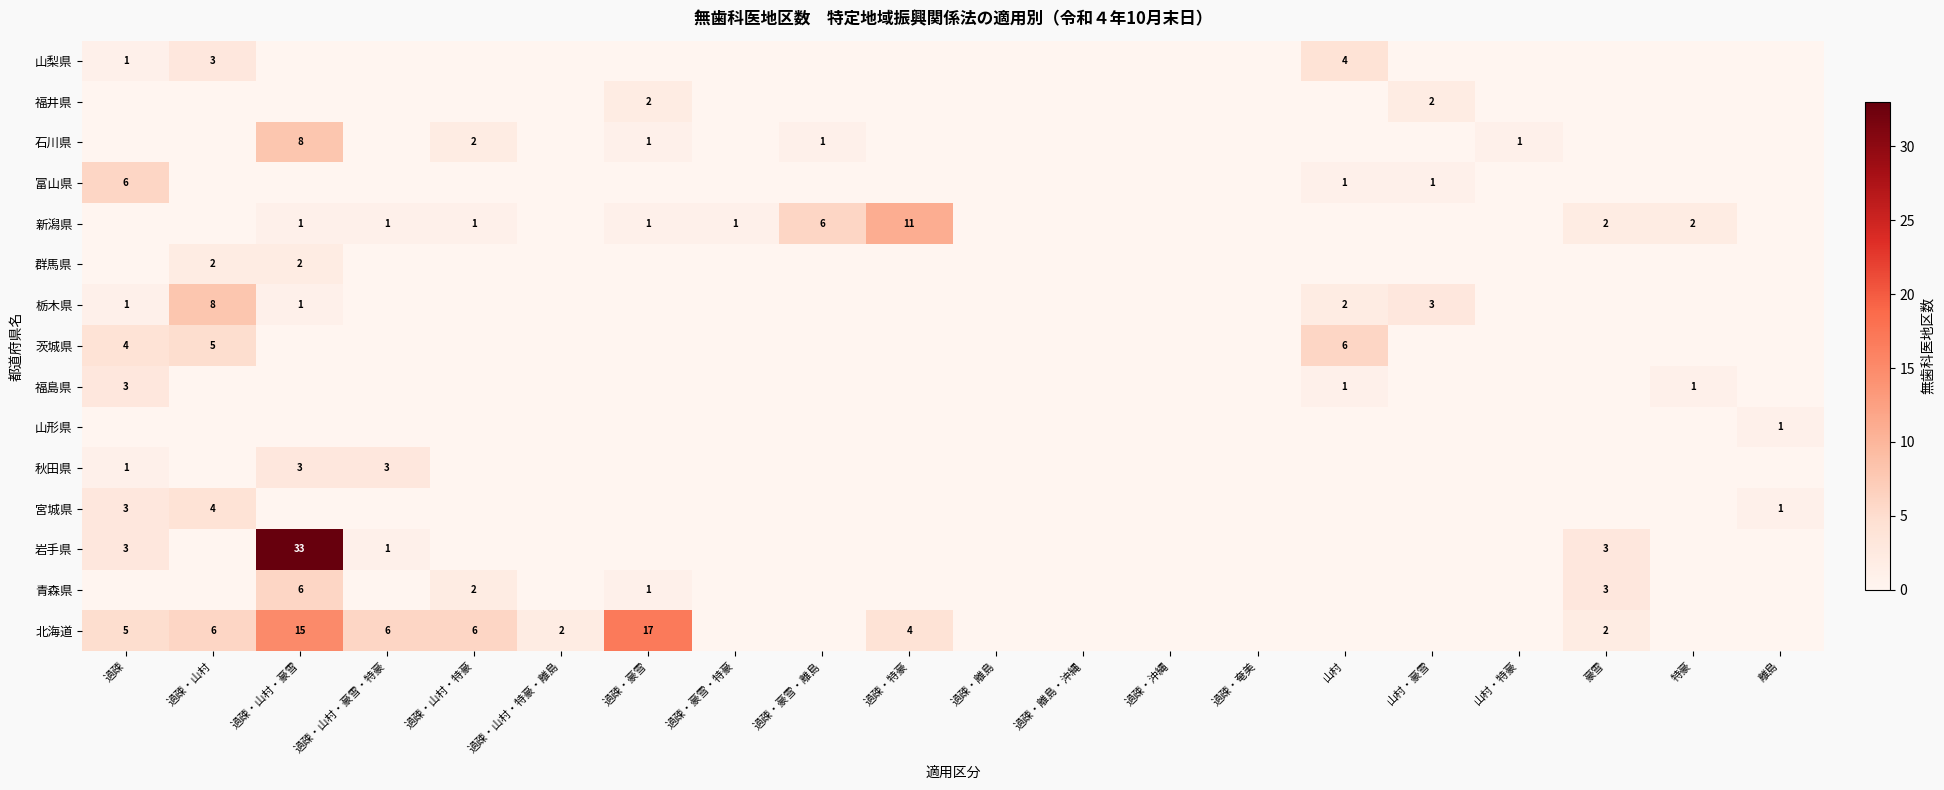

Is it true that 群馬県 equals -1 at 過疎・豪雪?

False